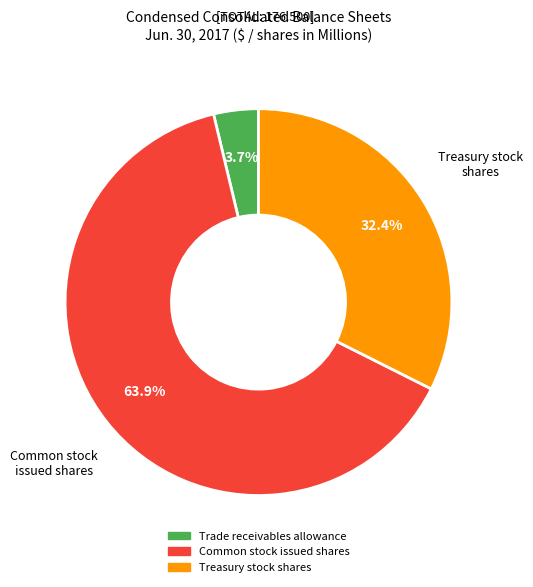

What is the total percentage of Treasury stock shares and Trade receivables allowance?

36.1%